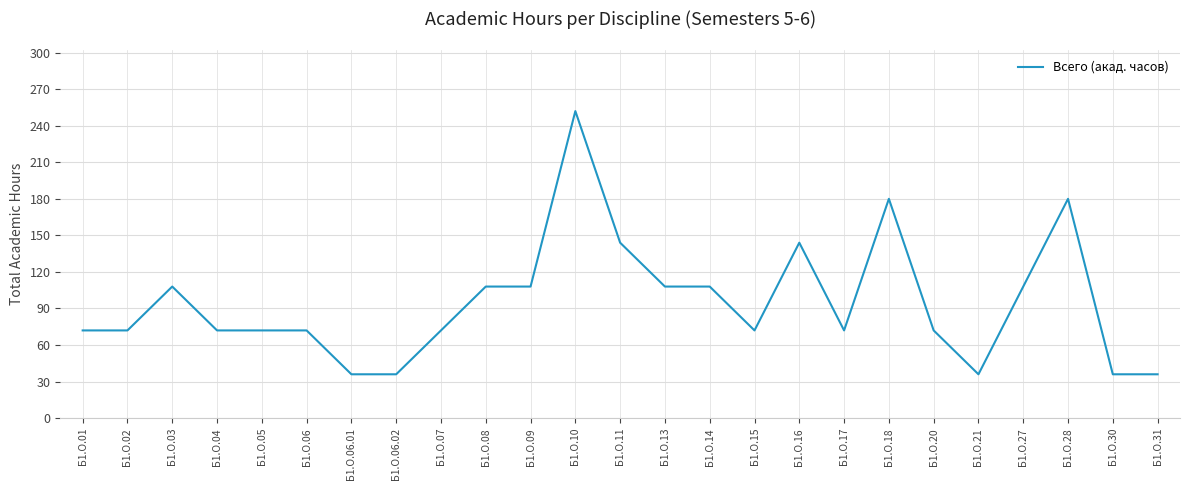

What position from the left is Б1.О.14?

15